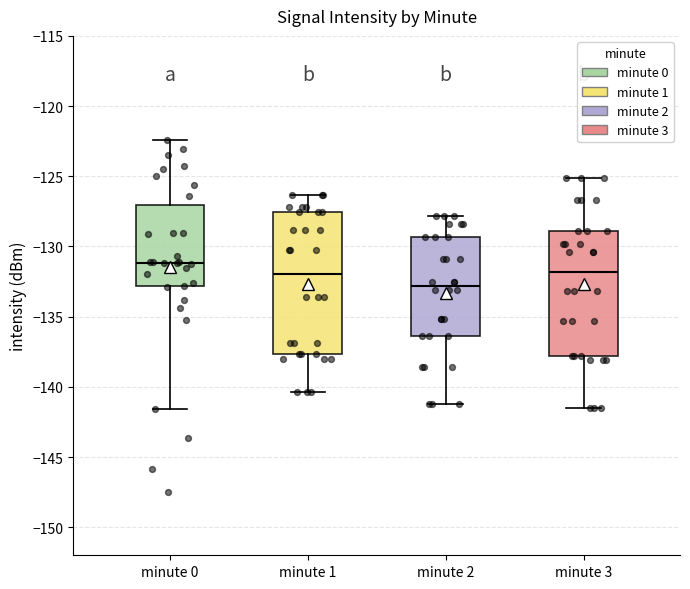

Where does the lower whisker of the box for minute 0 end on the y-axis? The values are not printed on the chart, so give them approximately, as read against the axis.

-141.5